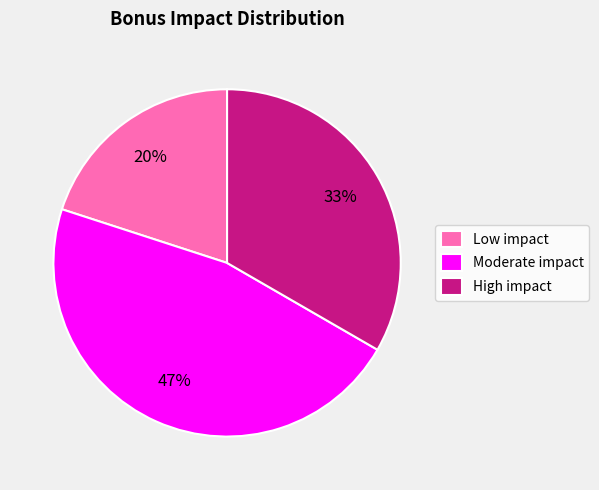

How many slices are in this pie chart?

3